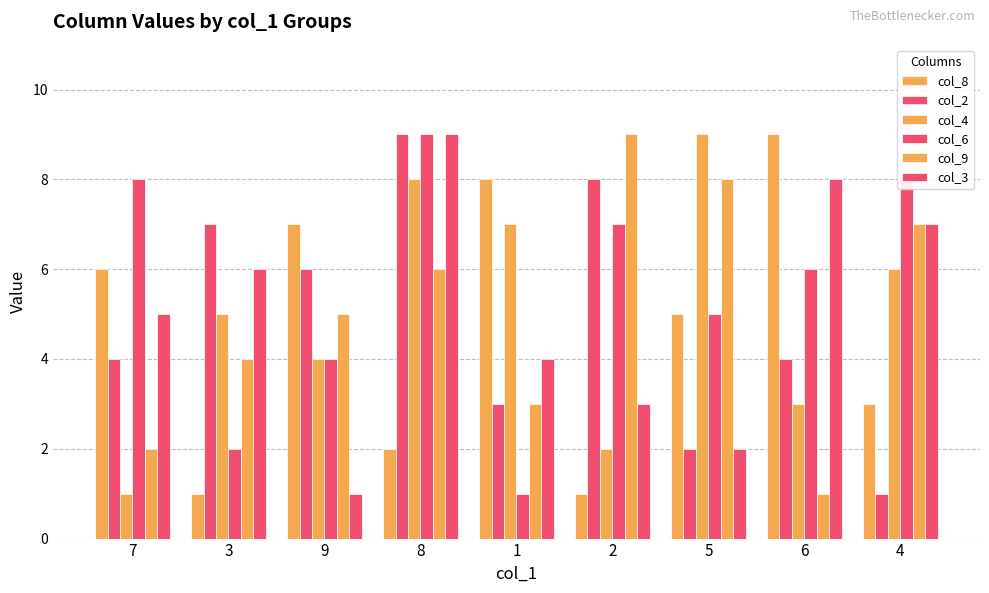

What is the highest value of the col_8 series?

9